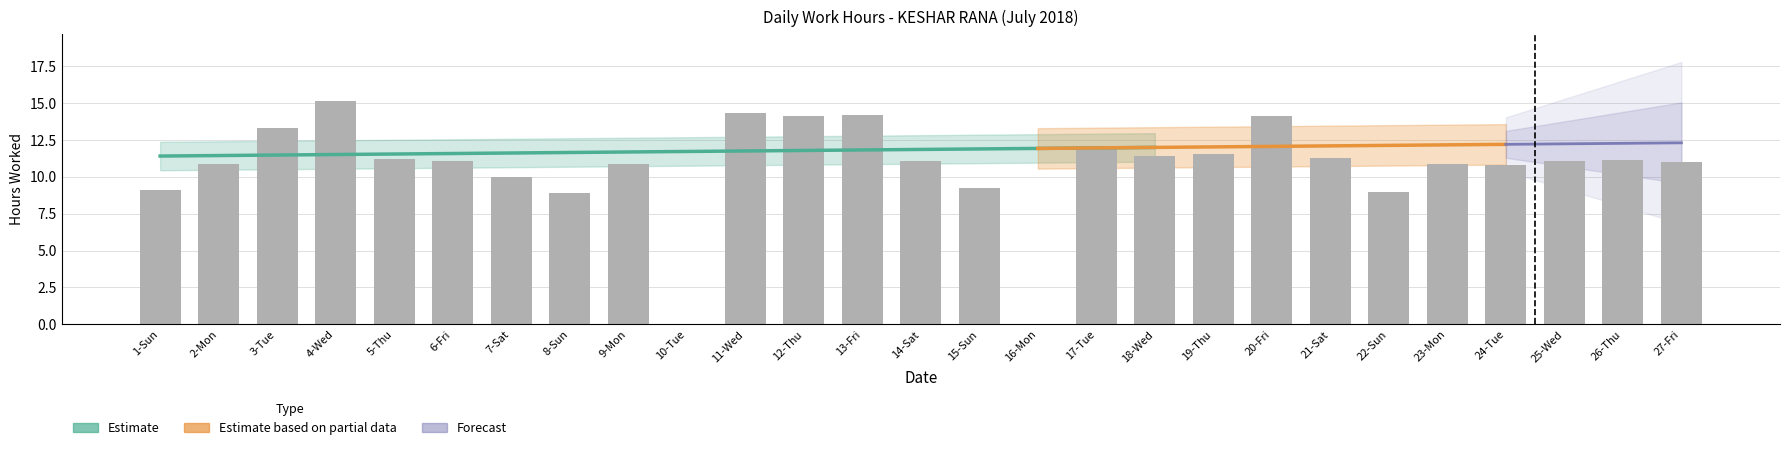

Which category has the lowest value across all series?

10-Tue